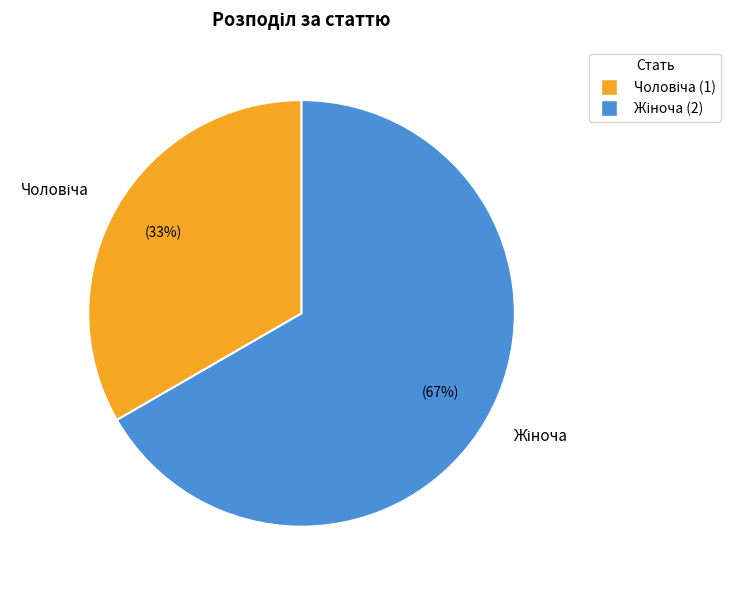

Does any single category account for the majority?

Yes